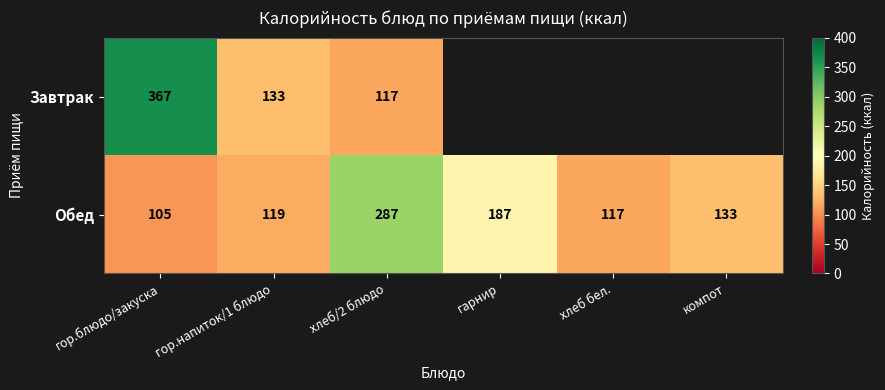

Where does the Обед series first go above 133?

хлеб/2 блюдо